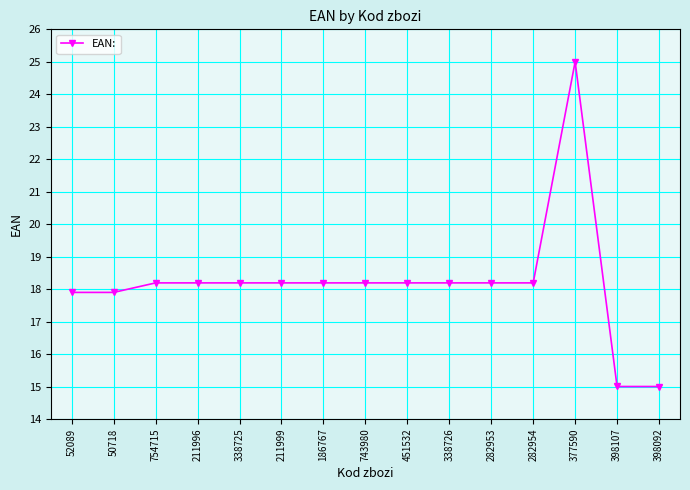

What position from the left is 282954?

12